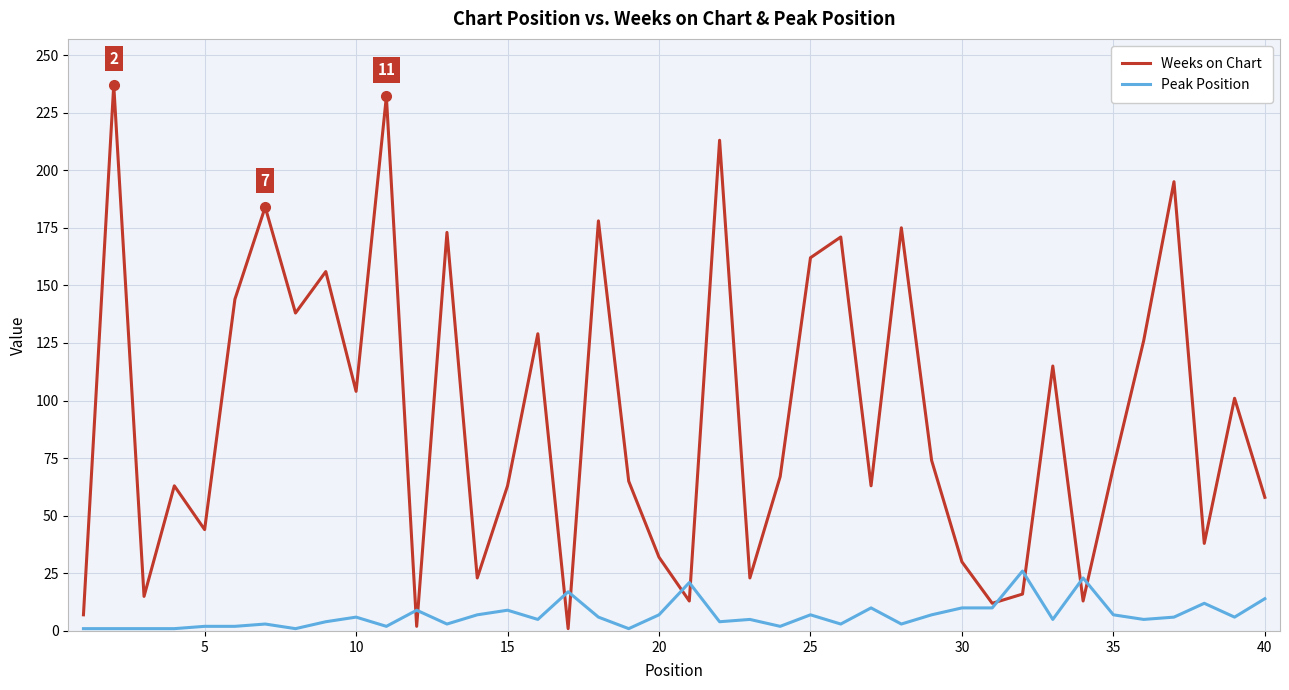

What is the maximum value for Peak Position?

26